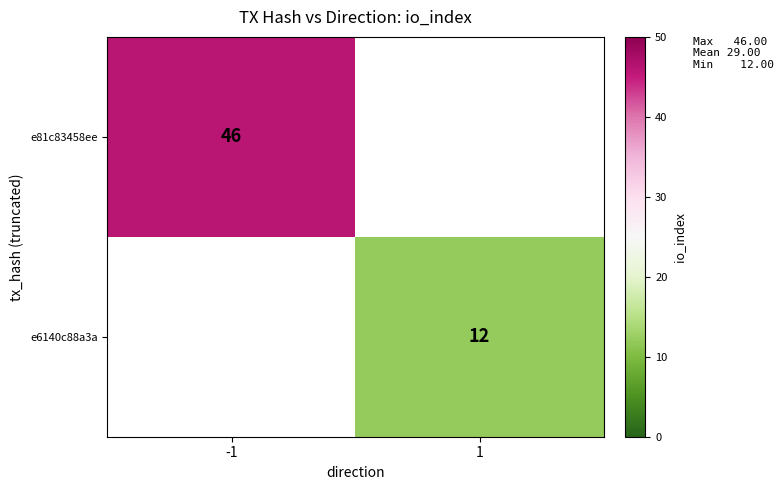

Is the value of e81c83458ee at -1 greater than the value of e6140c88a3a at 1?

Yes